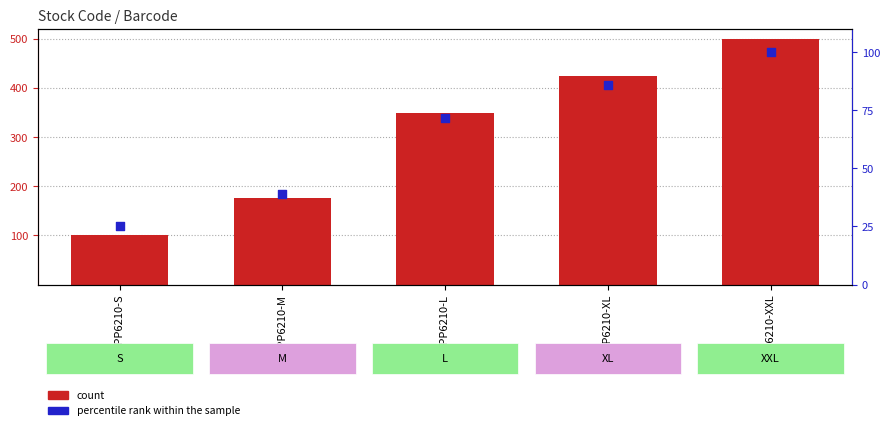

Which series reaches the minimum Y coordinate?

percentile rank within the sample